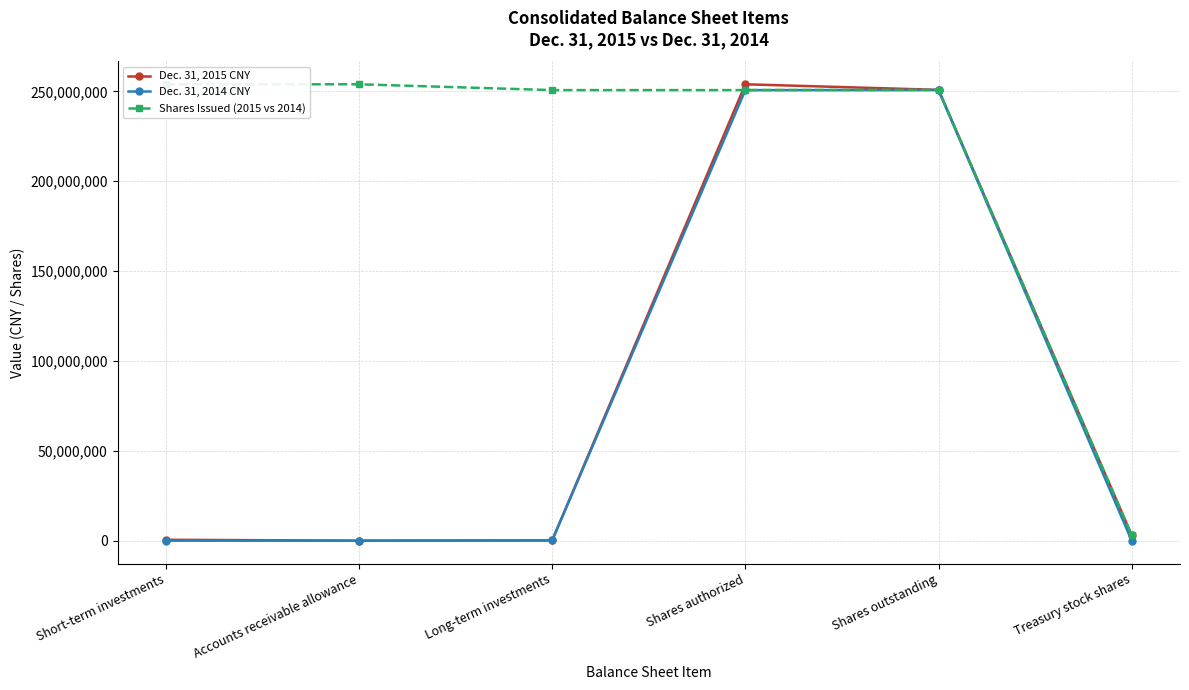

Where is the first local maximum for Dec. 31, 2015 CNY?

Shares authorized